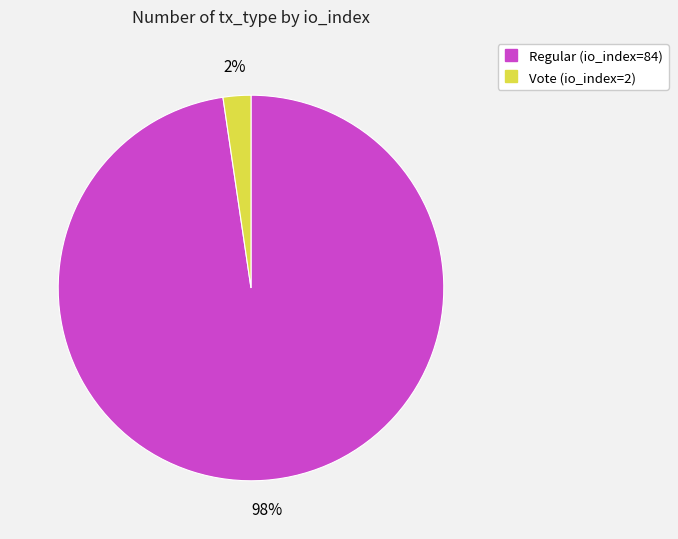

To the nearest percent, what percentage of the pie is Vote (io_index=2)?

2%